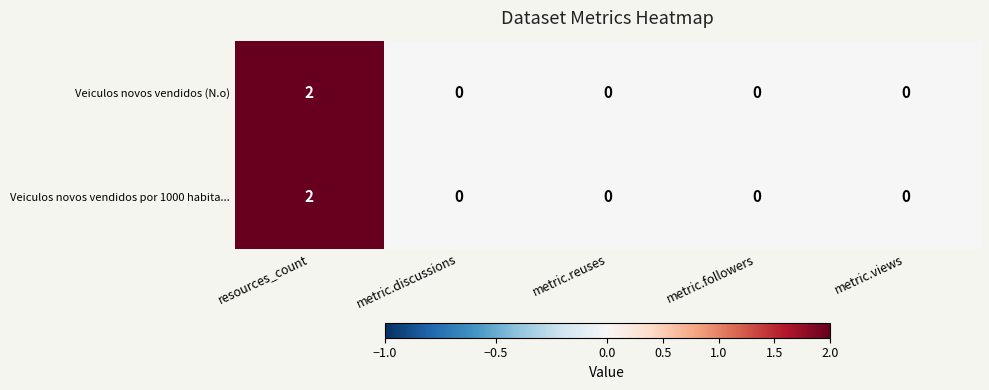

How many Veiculos novos vendidos (N.o) values are between 0 and 1?

4